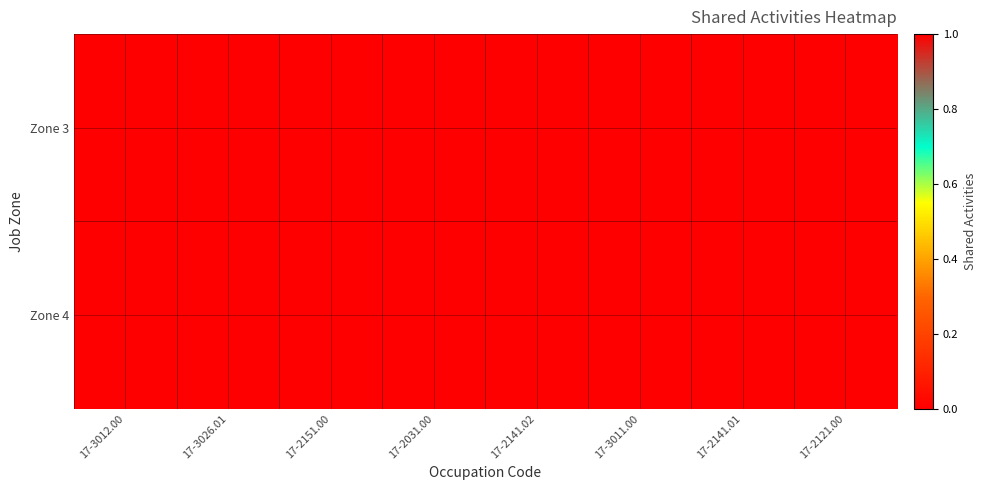

What is the difference between the highest and lowest values at 17-3011.00?

1